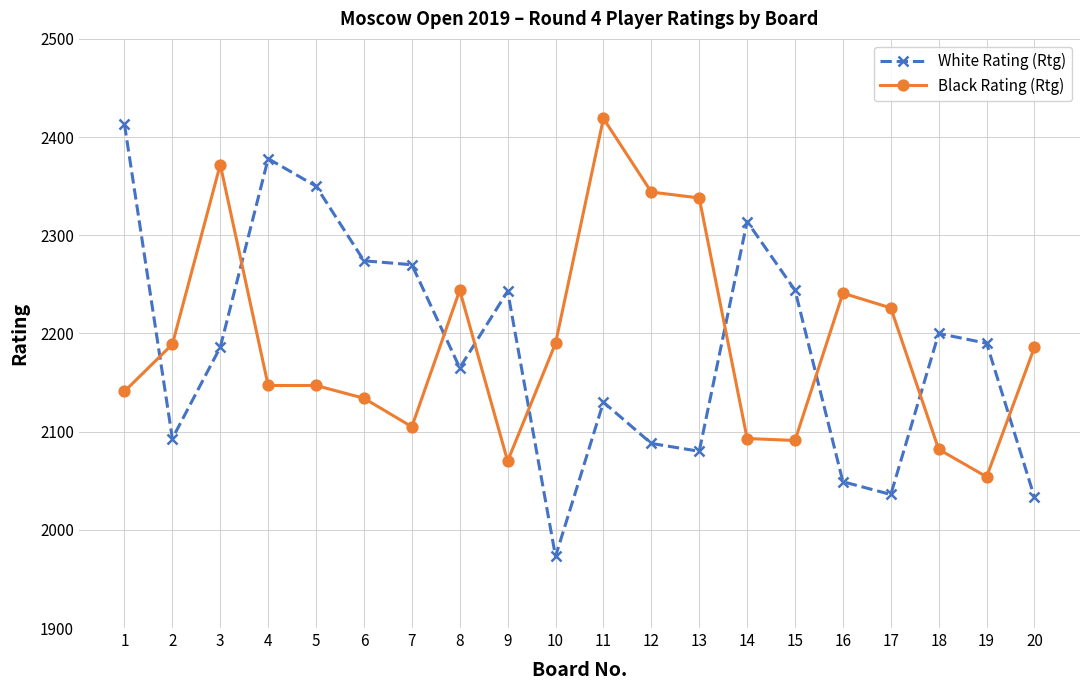

True or false: Black Rating (Rtg) and White Rating (Rtg) intersect in this chart.

True